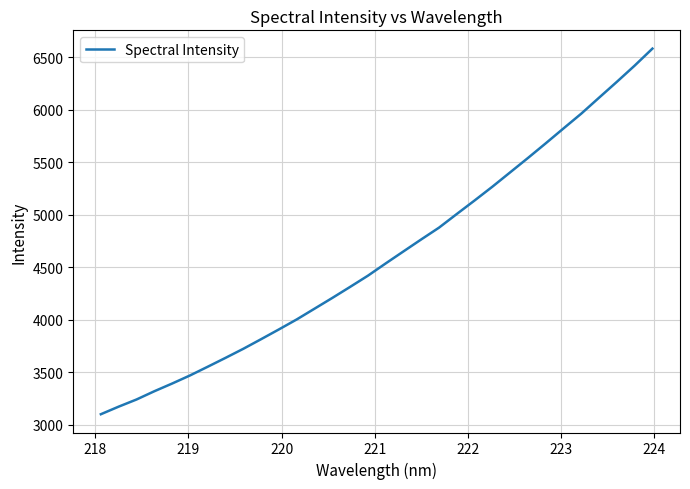

What is the minimum value shown in the chart?

3102.3